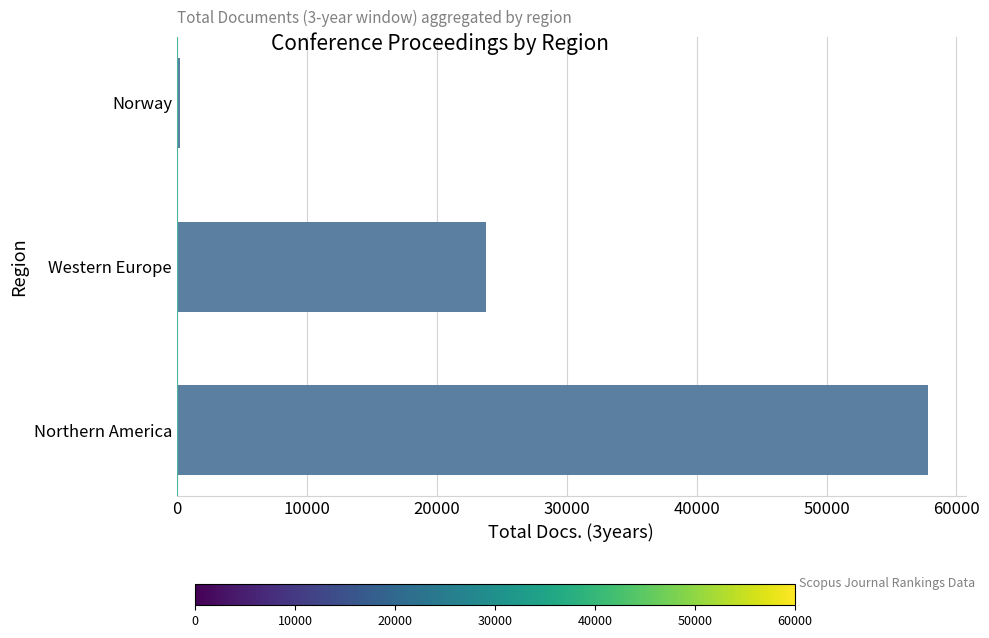

What is the sum of all values?

81921